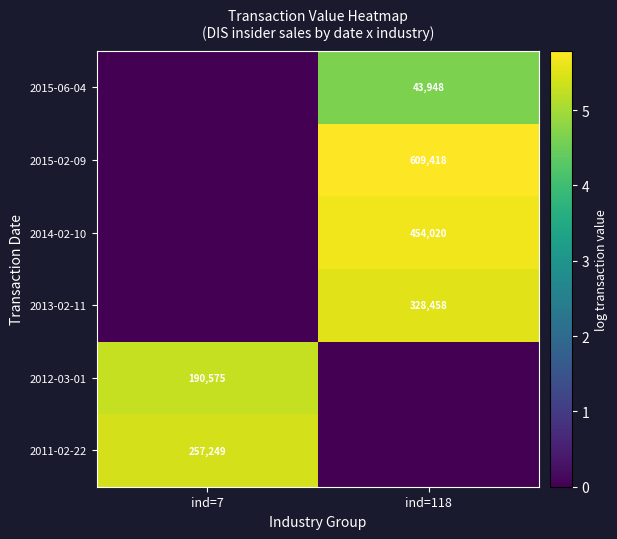

The 2012-03-01 series shows 190575 at ind=7. True or false?

True